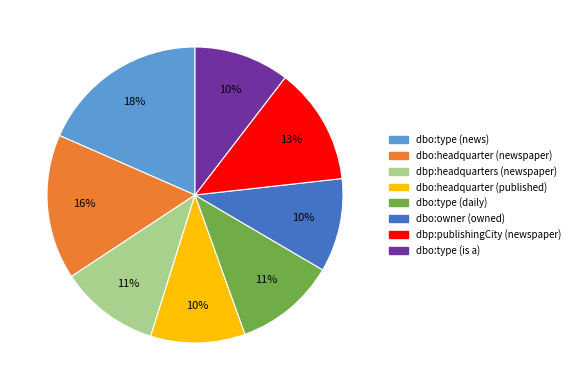

How many segments does this pie chart have?

8